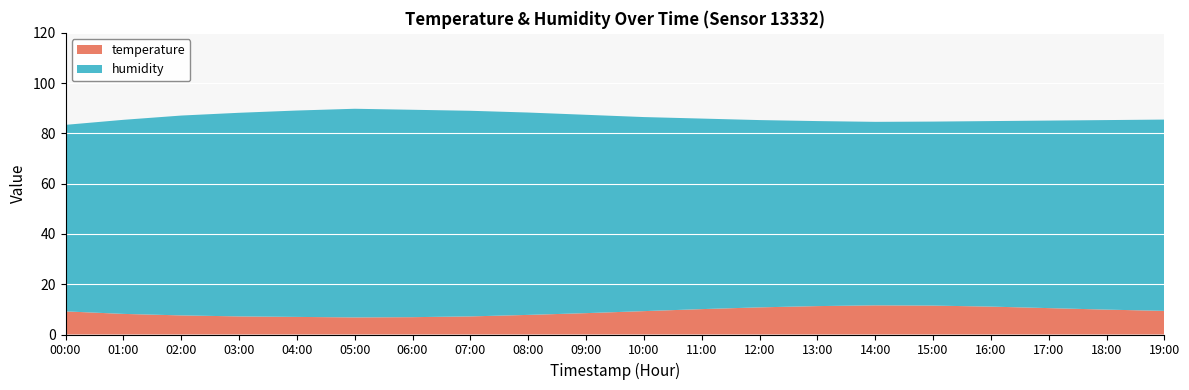

Reading left to right, transcribe all the data shown in this chart.

temperature: 9.2	8.2	7.6	7.2	7.0	6.8	6.9	7.2	7.8	8.5	9.3	10.1	10.8	11.3	11.6	11.5	11.1	10.5	9.9	9.4
humidity: 74.2	77.2	79.5	81.0	82.1	83.0	82.5	81.8	80.5	78.9	77.2	75.8	74.5	73.6	73.0	73.2	73.8	74.6	75.4	76.1